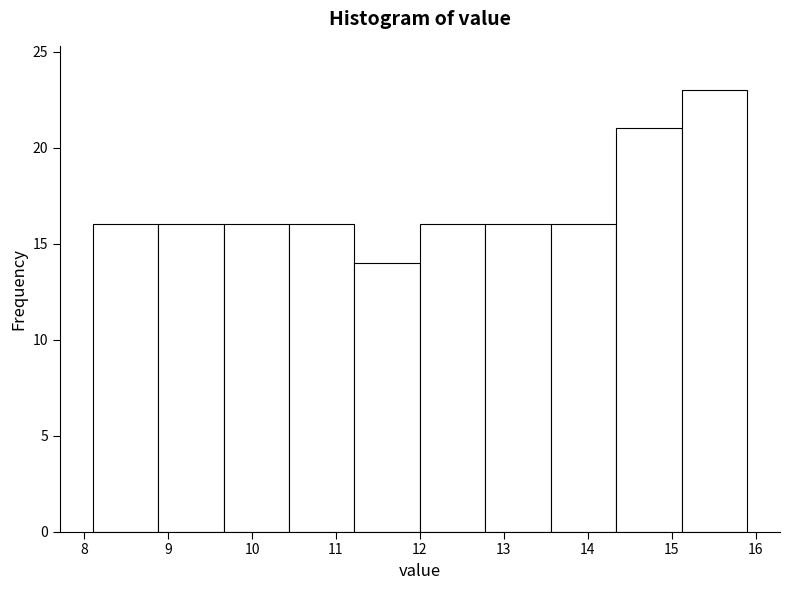

What is the height of the bar covering 12.00 to 12.78 on the x-axis? Neither the bar edges nor the heights are printed on the chart, so give them approximately, as read against the axes.

16